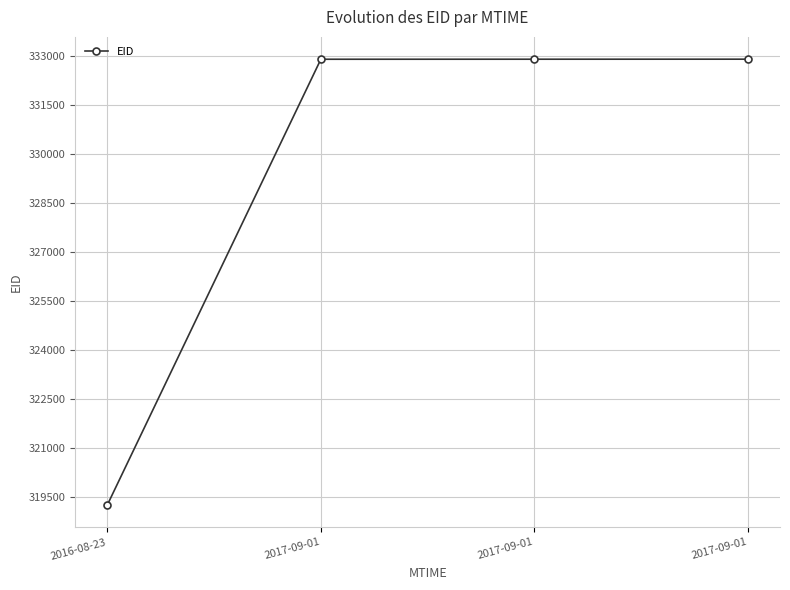

How many categories are shown in the chart?

4